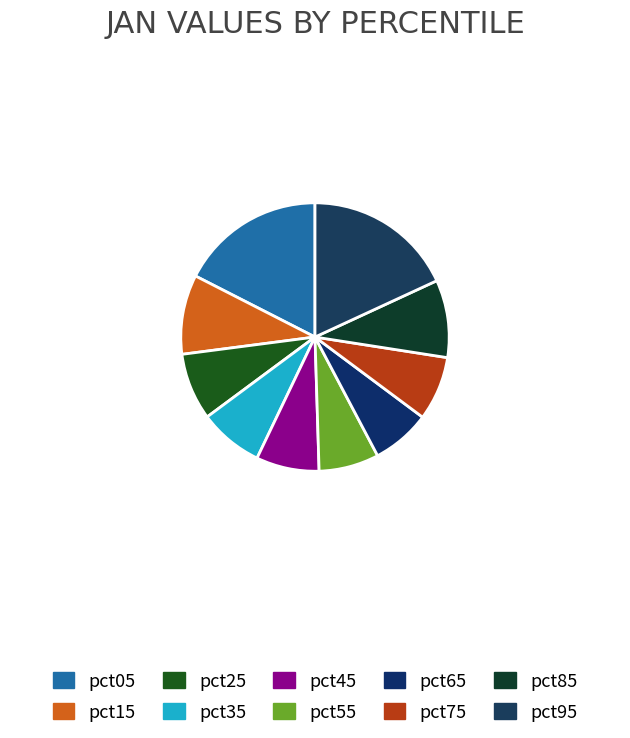

Count the number of slices in the pie.

10